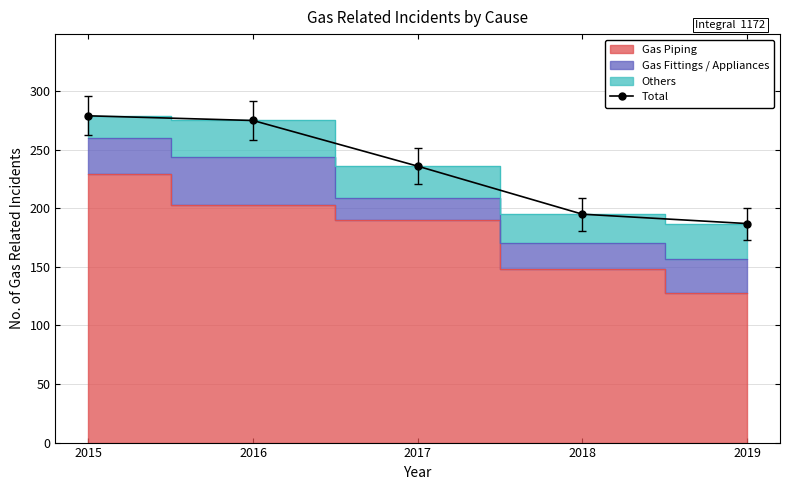

What is the sum of the values at 2015 and 2017?

515